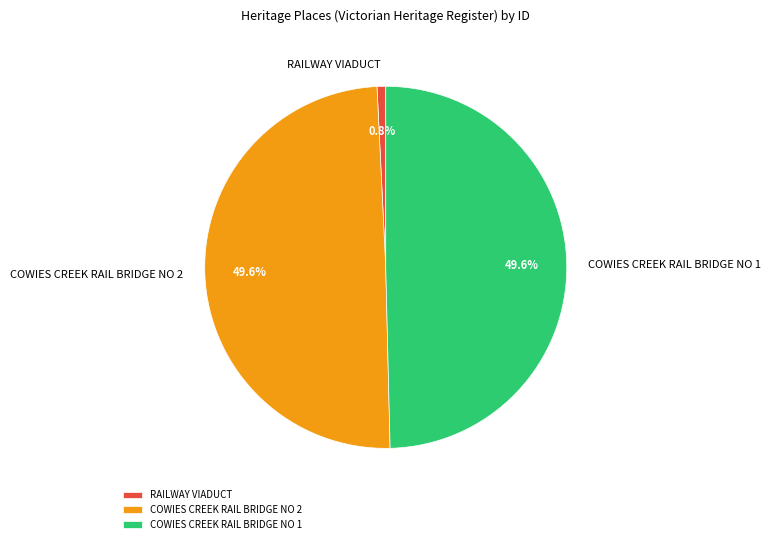

To the nearest percent, what portion does RAILWAY VIADUCT represent?

1%